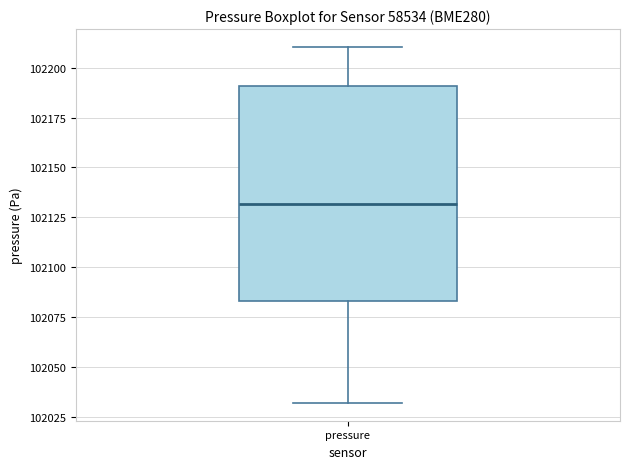

Transcribe this box plot: give where the median line is, the range the box spans, and where the two whiskers end, as read against the y-axis. The values are not printed on the chart, so give them approximately, as read against the axis.

median 102130, box 102085 to 102190, whiskers 102030 to 102210